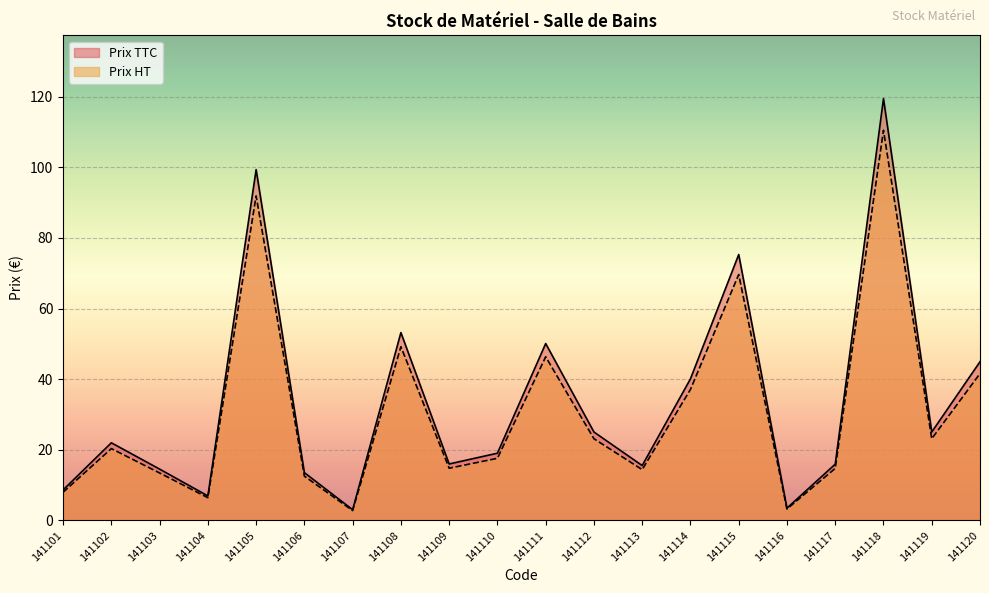

True or false: Prix HT and Prix TTC intersect in this chart.

False